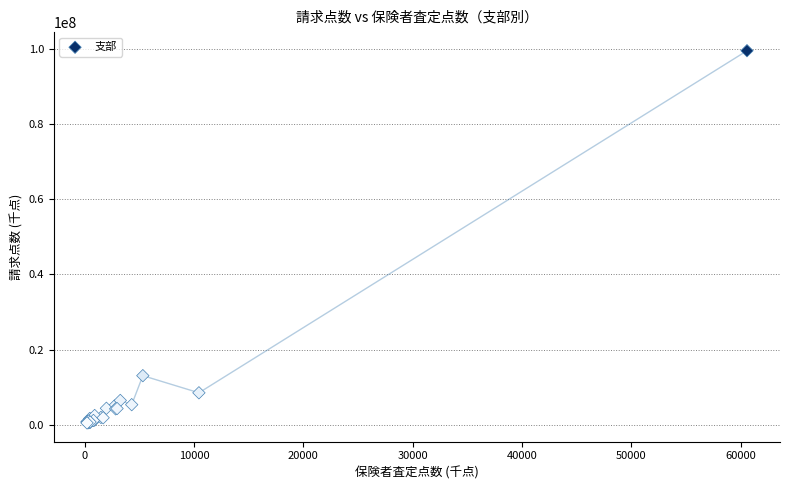

What Y value in the scatter plot is closest to 50014970?

13079240.7